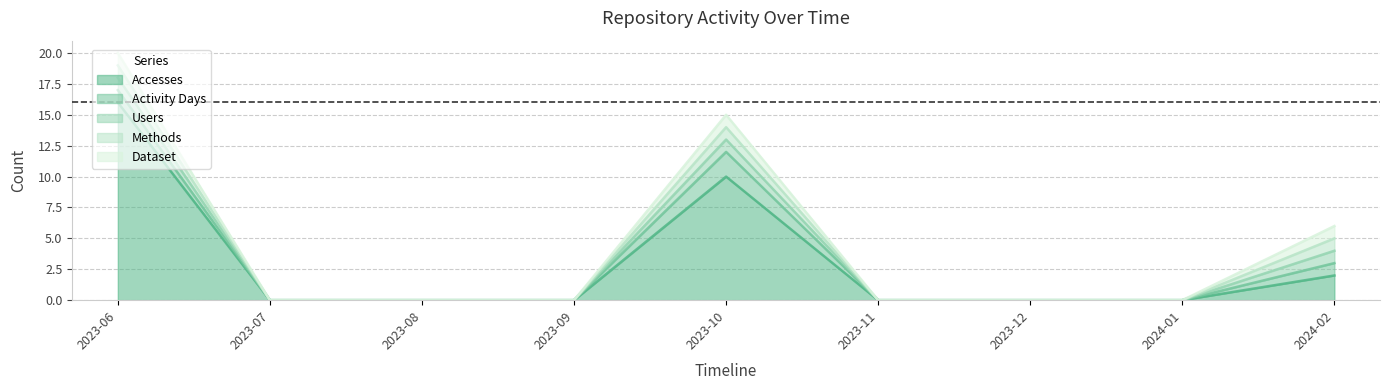

Is the value of Users at 2023-11 greater than the value of Dataset at 2024-02?

No